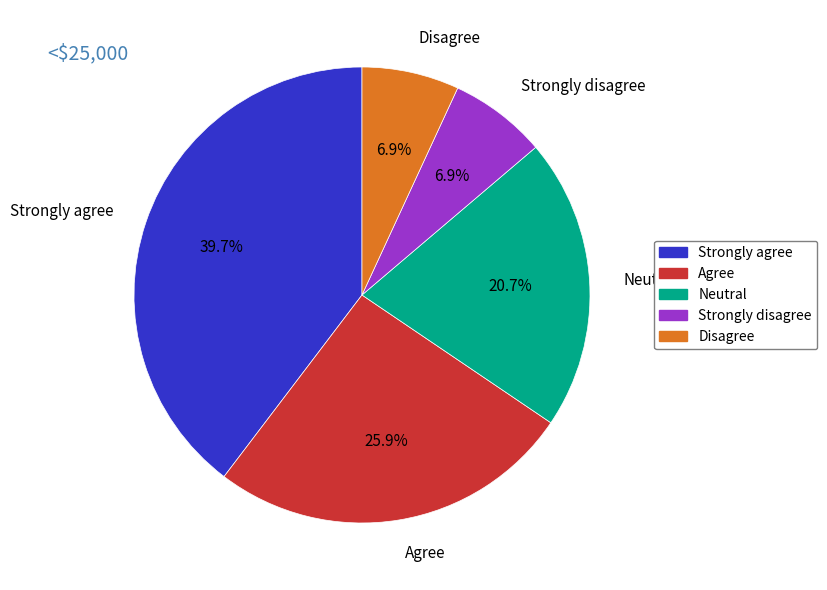

How many slices are in this pie chart?

5